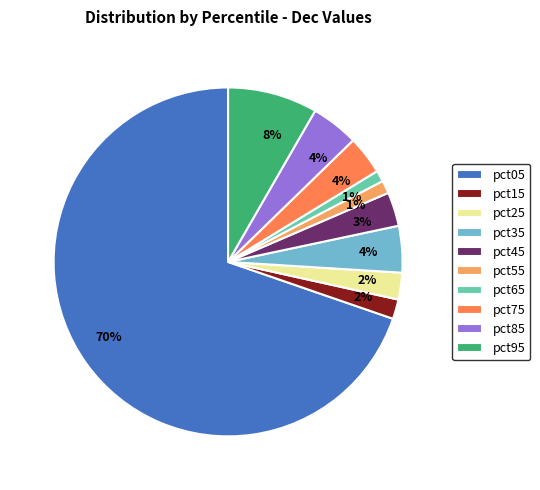

What percentage is the pct55 slice, to the nearest percent?

1%